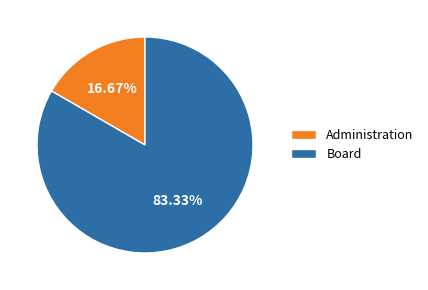

Which category has the smallest portion of the pie?

Administration